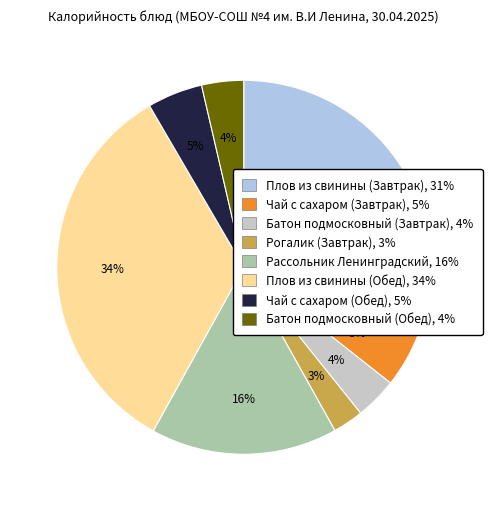

To the nearest percent, what is the average slice percentage?

12%